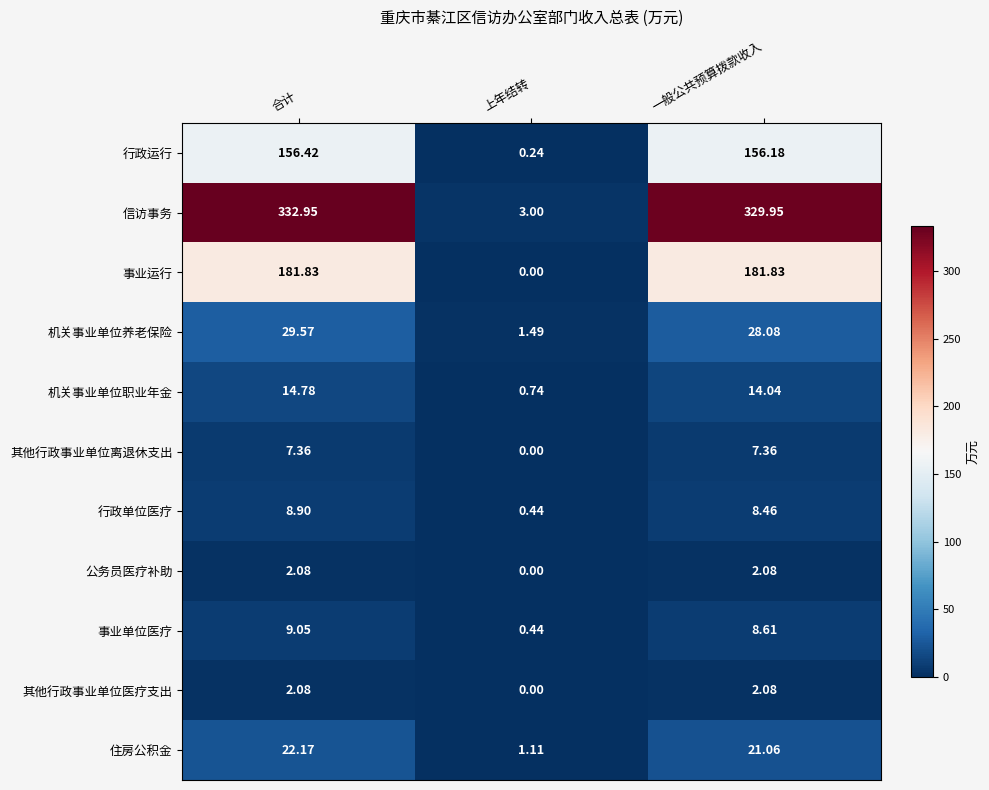

At which category does the chart reach its peak across all series?

合计